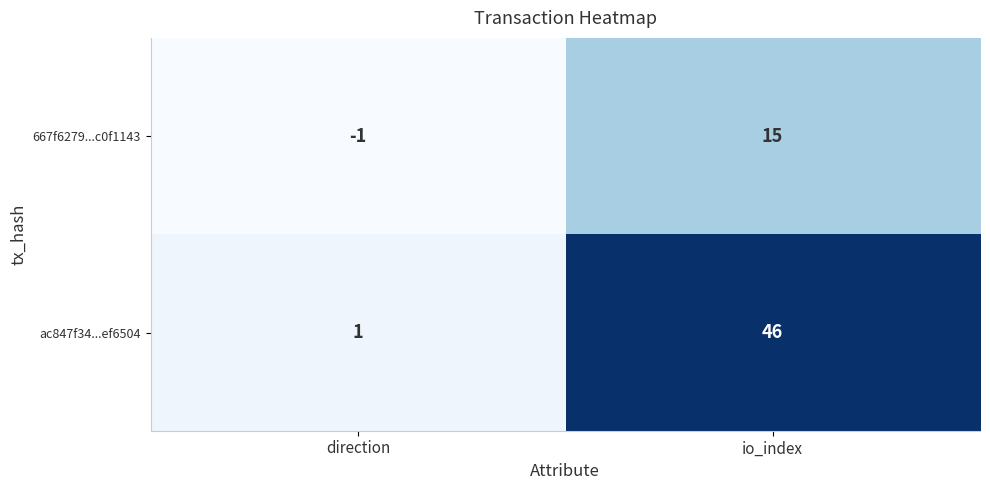

Between direction and io_index, which series saw the biggest shift?

ac847f34...ef6504